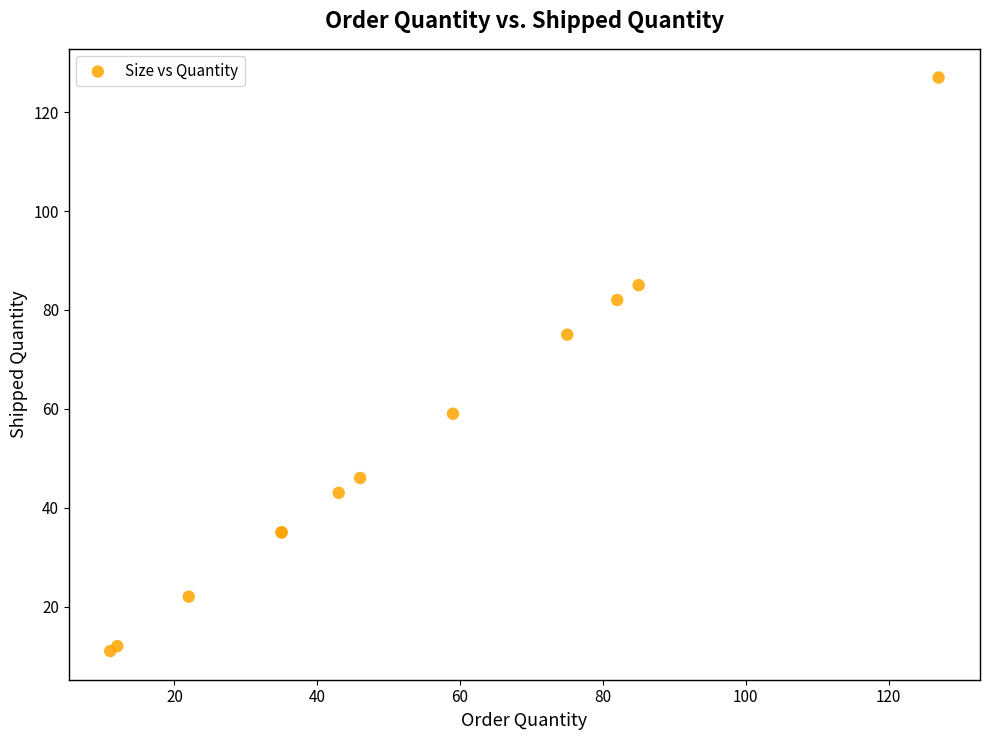

What Y value in the scatter plot is closest to 69?

75